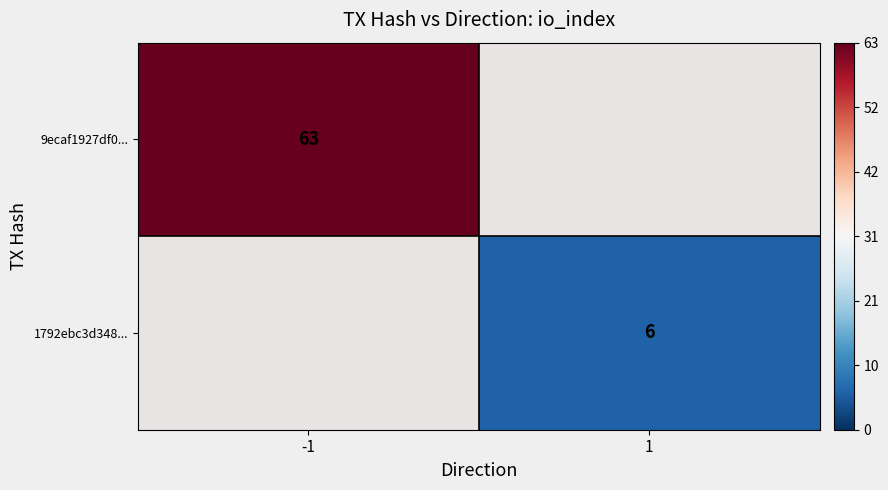

True or false: 1792ebc3d348... has a value of 6 at 1.

True